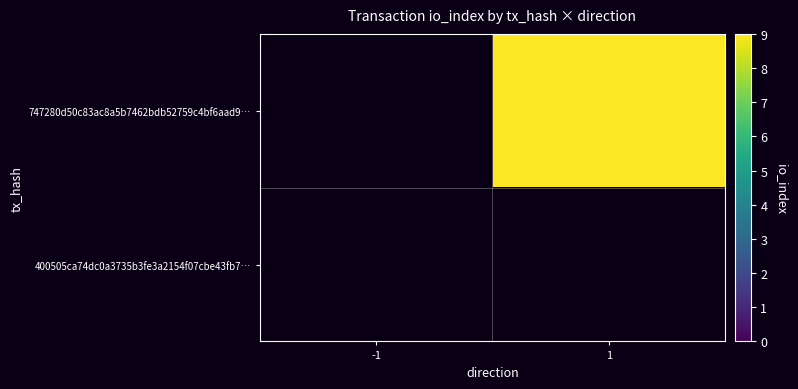

Which series has the largest total across all categories?

747280d50c83ac8a5b7462bdb52759c4bf6aad9…